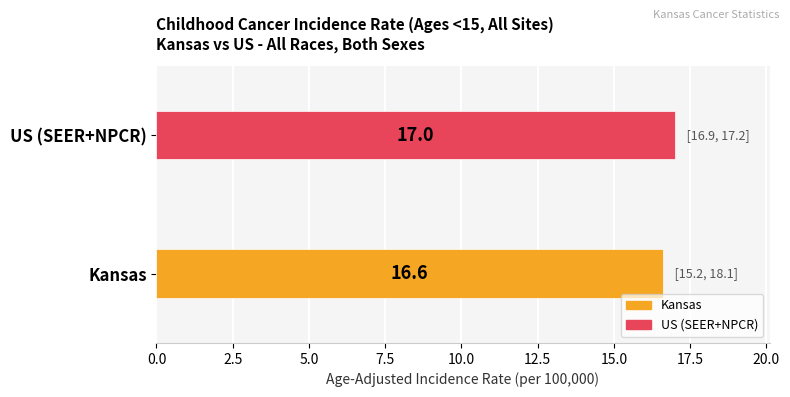

List the labels in order of value, smallest first.

Kansas, US (SEER+NPCR)